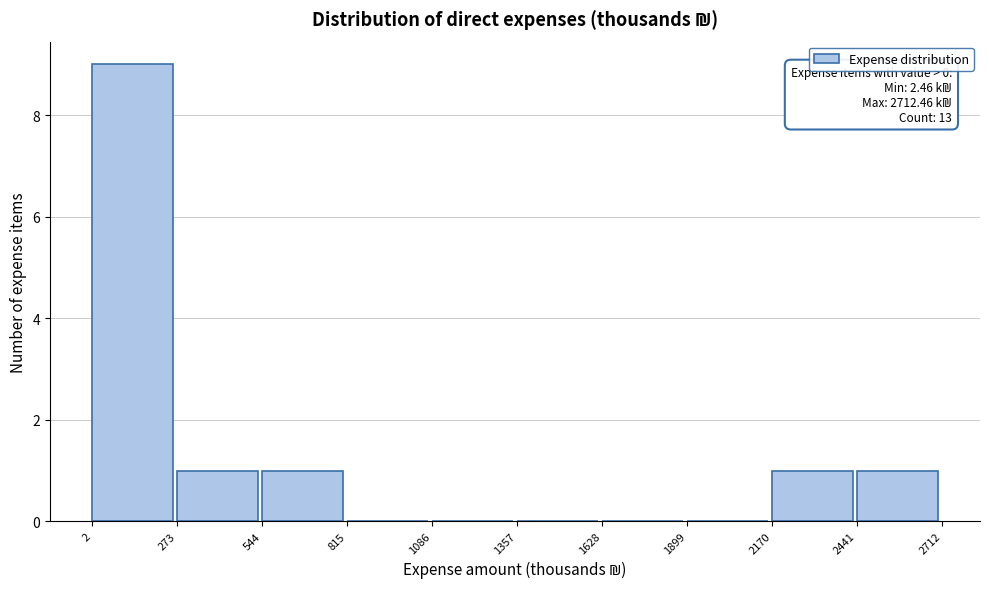

Which range on the x-axis has the tallest bar?

2 to 273